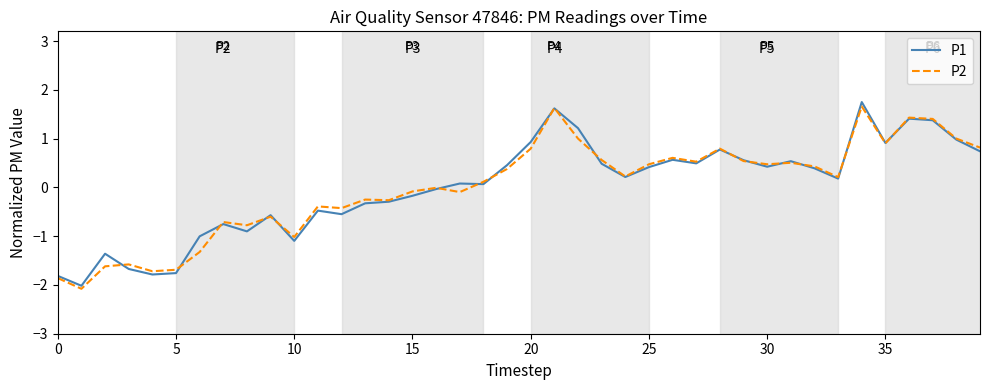

What is the lowest value of the P1 series?

-2.0